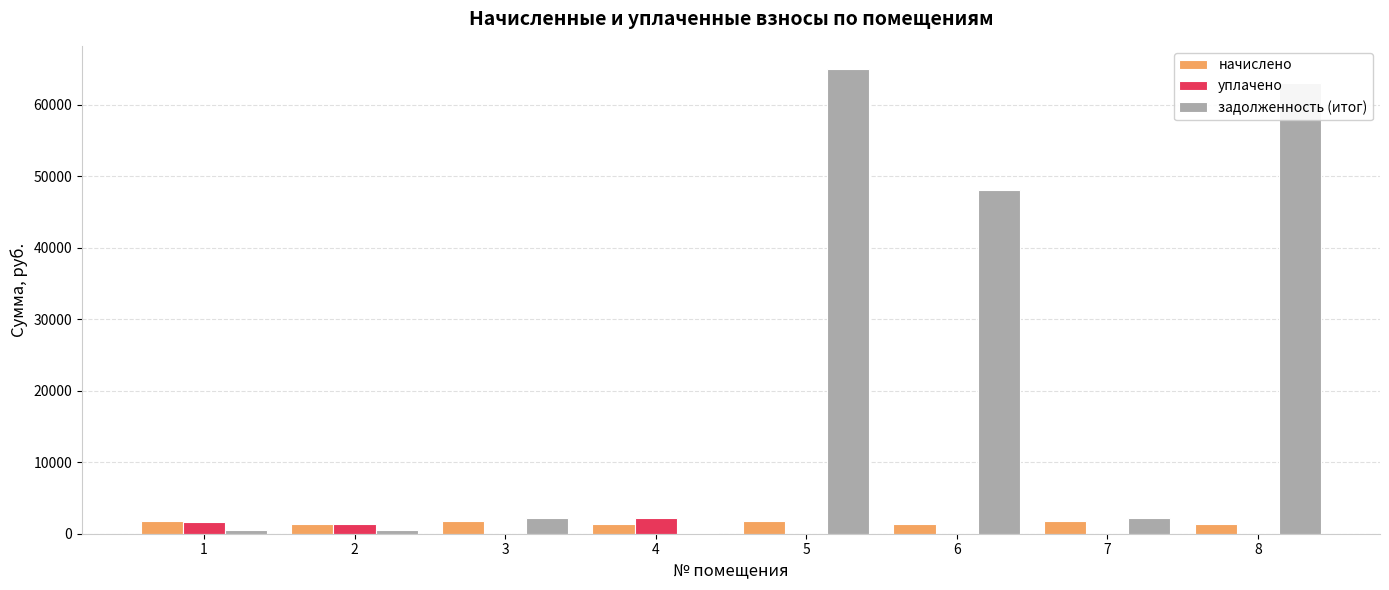

What is the maximum value shown in the chart?

64993.7